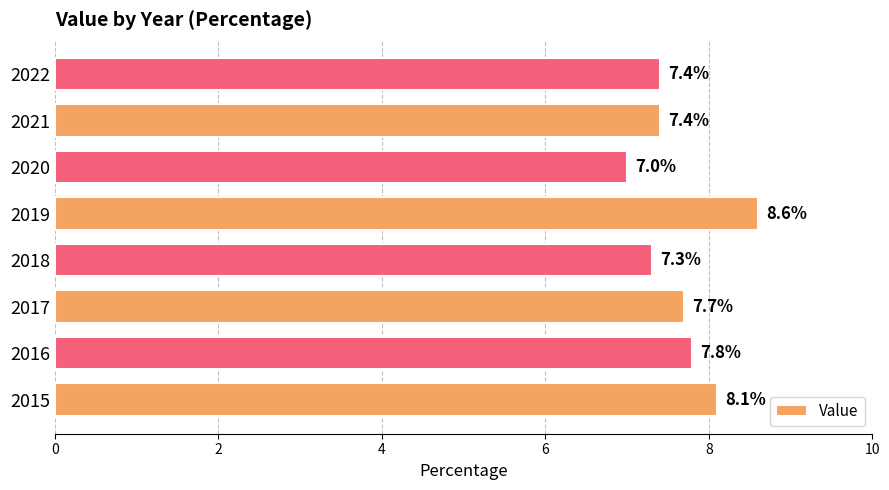

What is the ratio of the value at 2019 to the value at 2021?

1.2